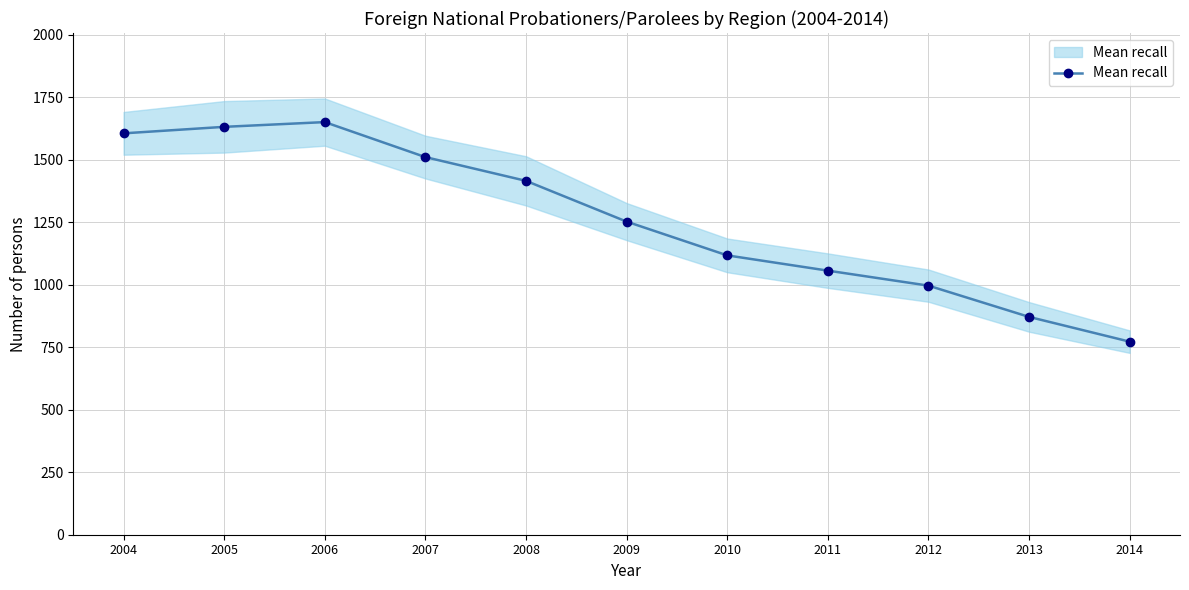

At which label does the data first exceed 1252?

2004